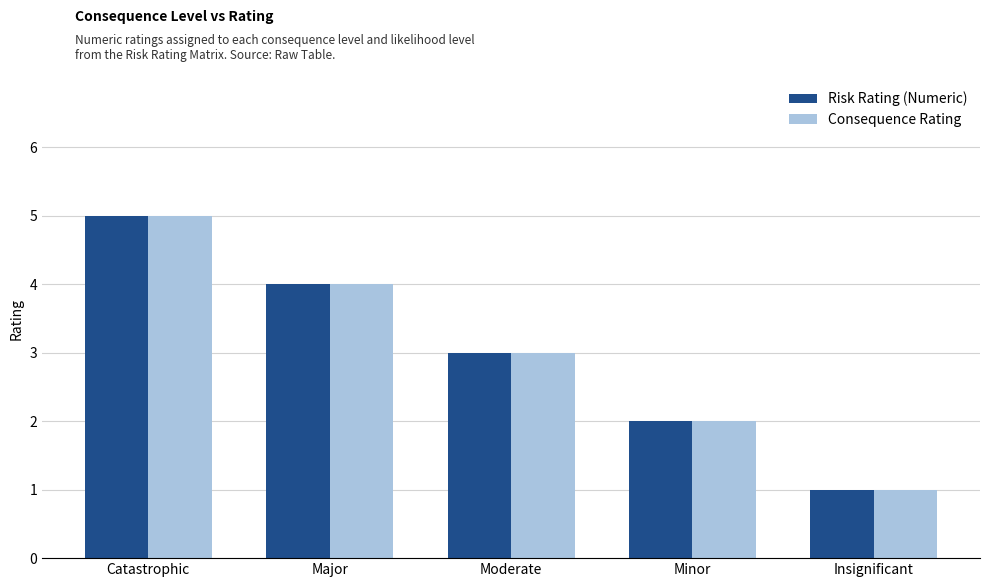

What position from the right is Major?

4